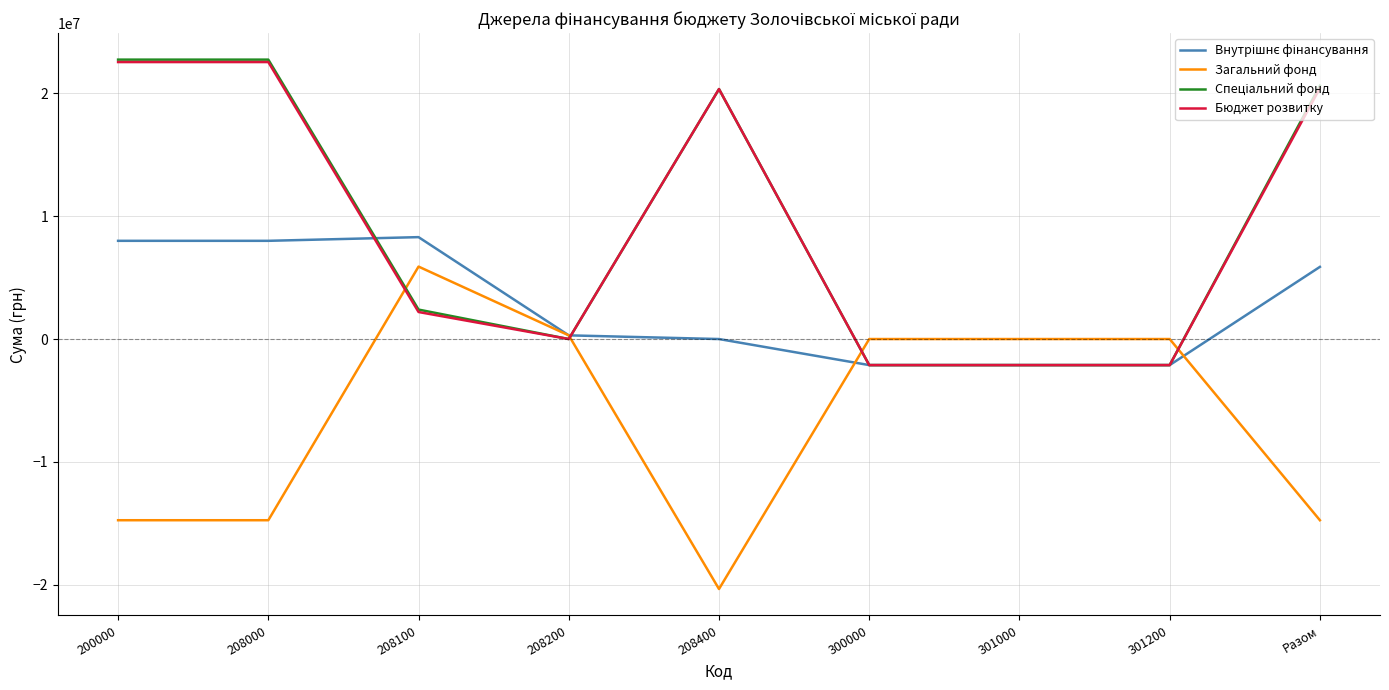

What is the minimum value shown in the chart?

-20353182.0